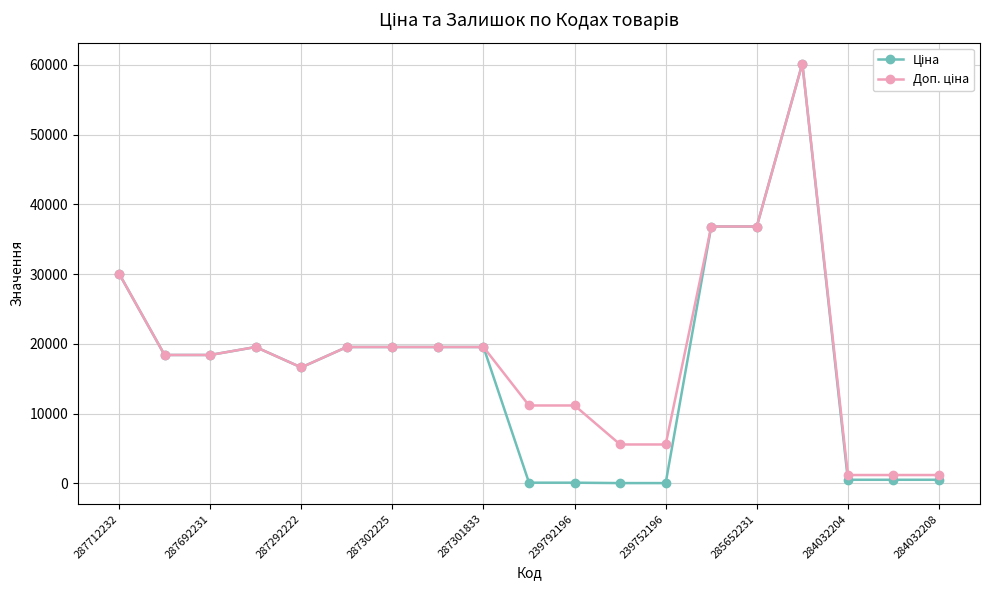

At how many categories does at least one series exceed 24539?

4